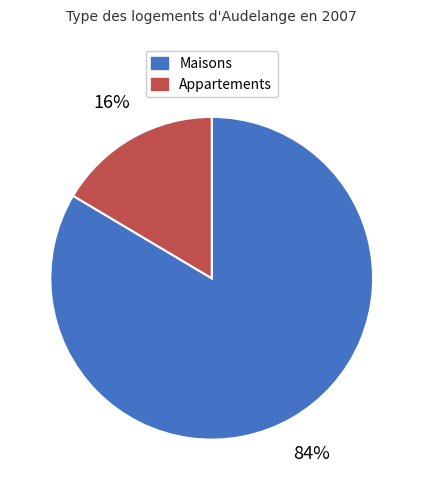

To the nearest percent, what is the average slice percentage?

50%